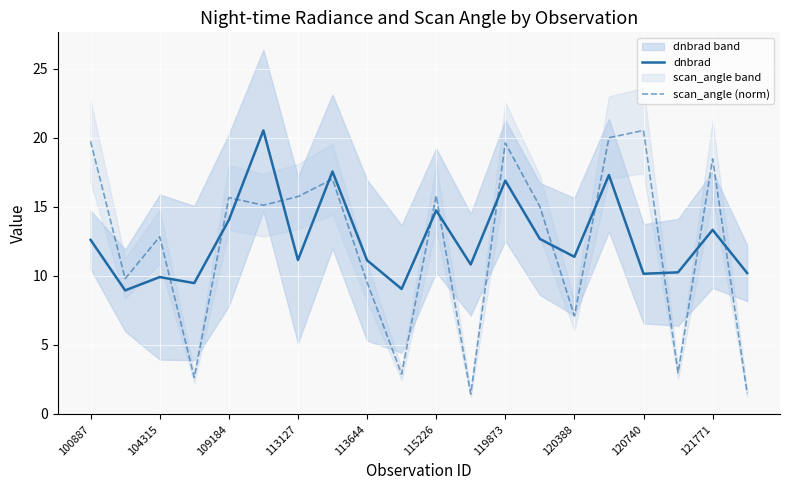

The dnbrad series shows 11.1 at 113644. True or false?

True